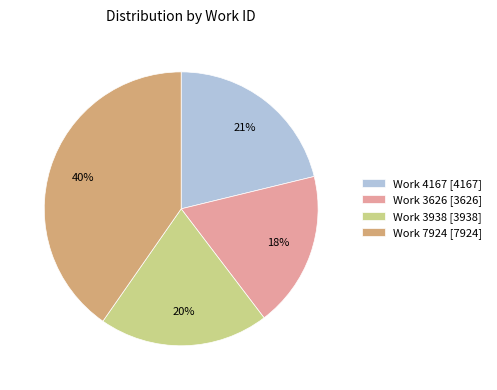

How many segments does this pie chart have?

4